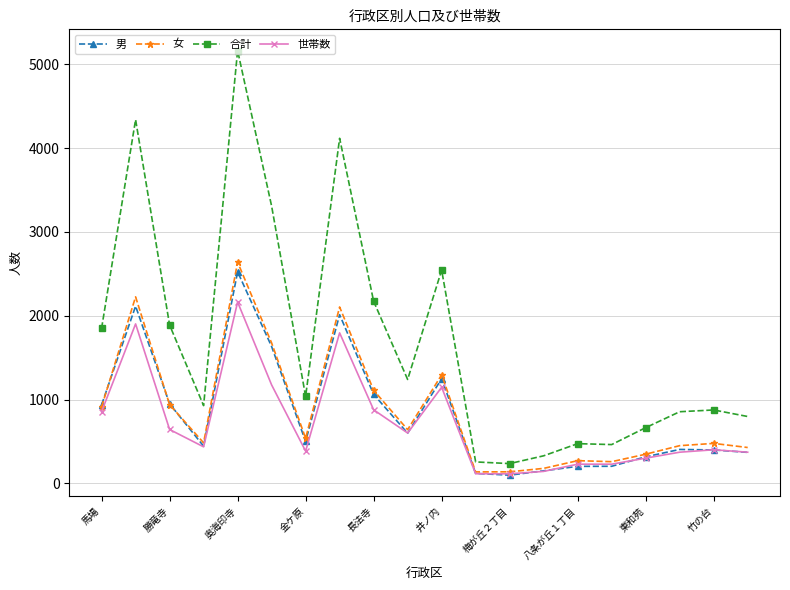

In 女, how many points are lower than both neighbors (excluding endpoints)?

5